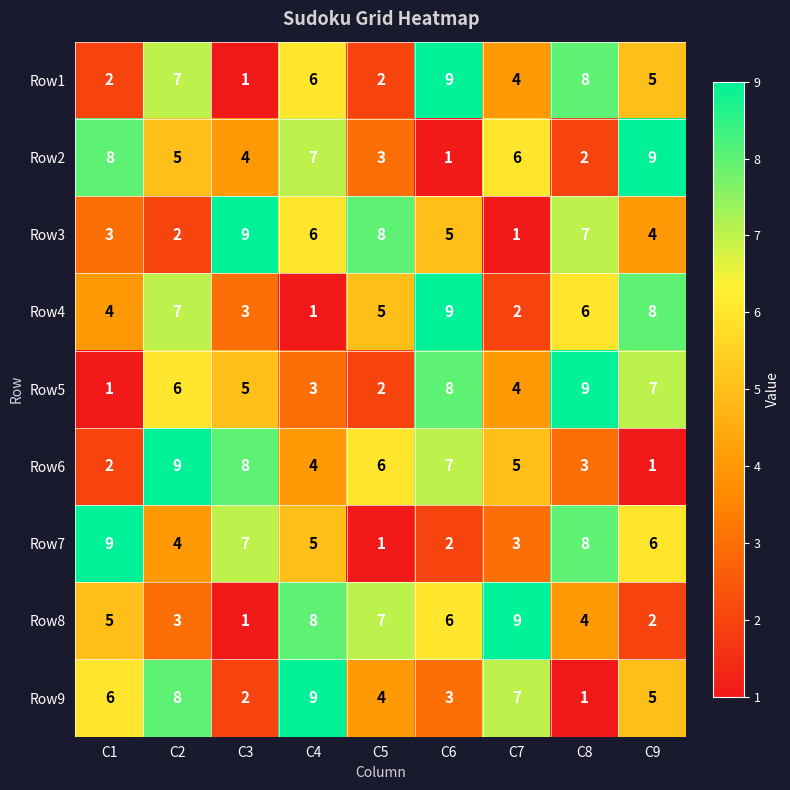

What is the difference between the Row2 values at C8 and C7?

4